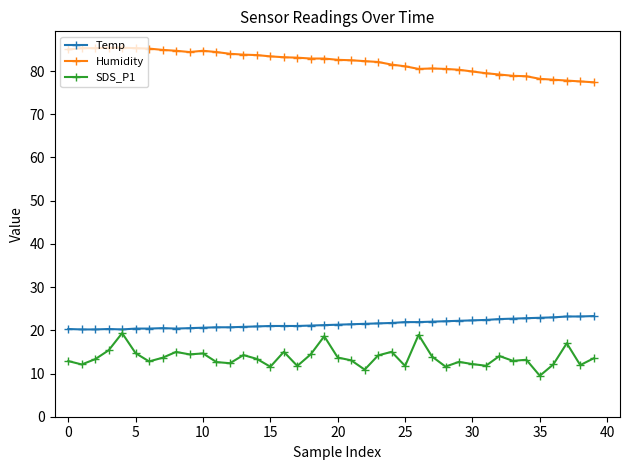

True or false: Humidity and SDS_P1 cross at least once.

False